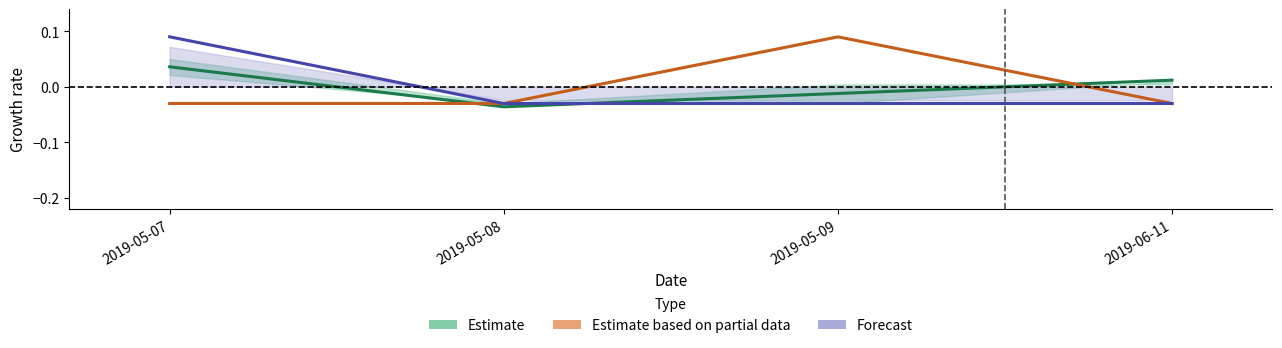

At which category is the sum across all series the highest?

2019-05-07